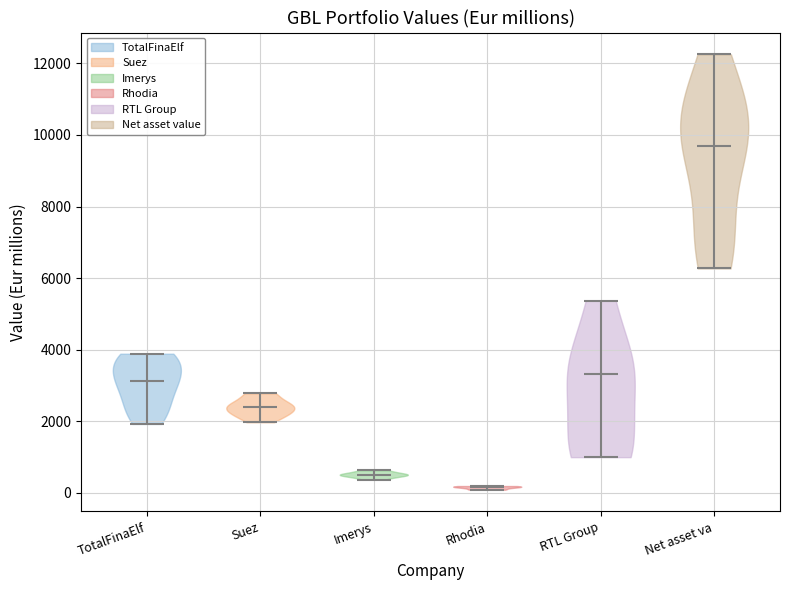

Which violin has the lowest median line?

Rhodia